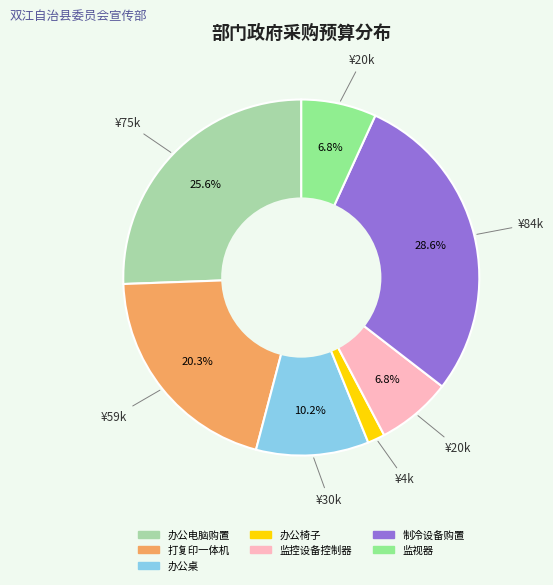

Does 打复印一体机 account for over 50% of the chart?

No